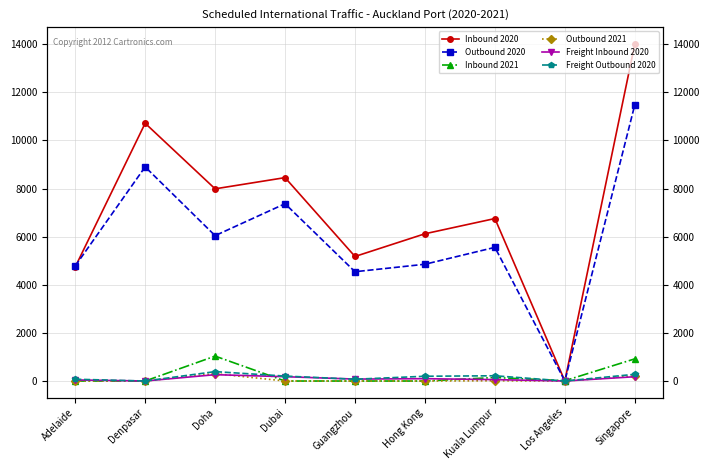

How many categories are shown in the chart?

9